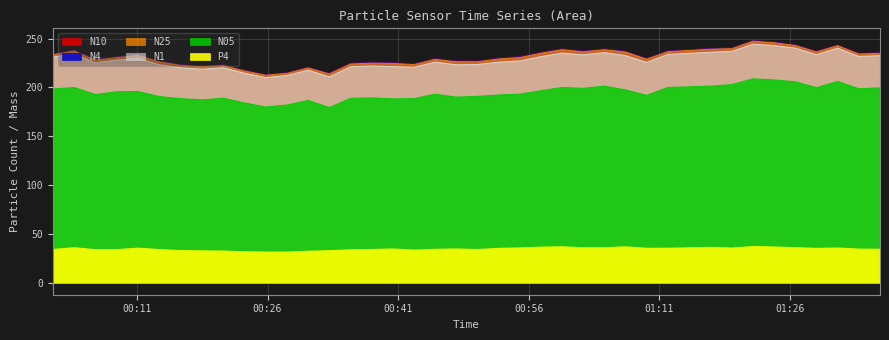

True or false: N05 and P4 cross at least once.

False